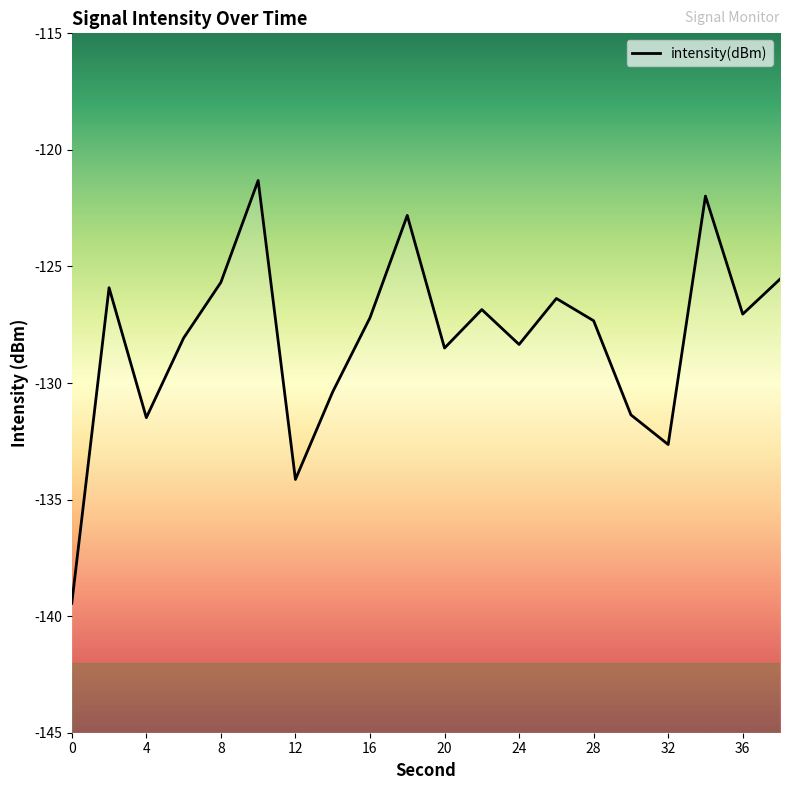

How many series are shown in this chart?

1